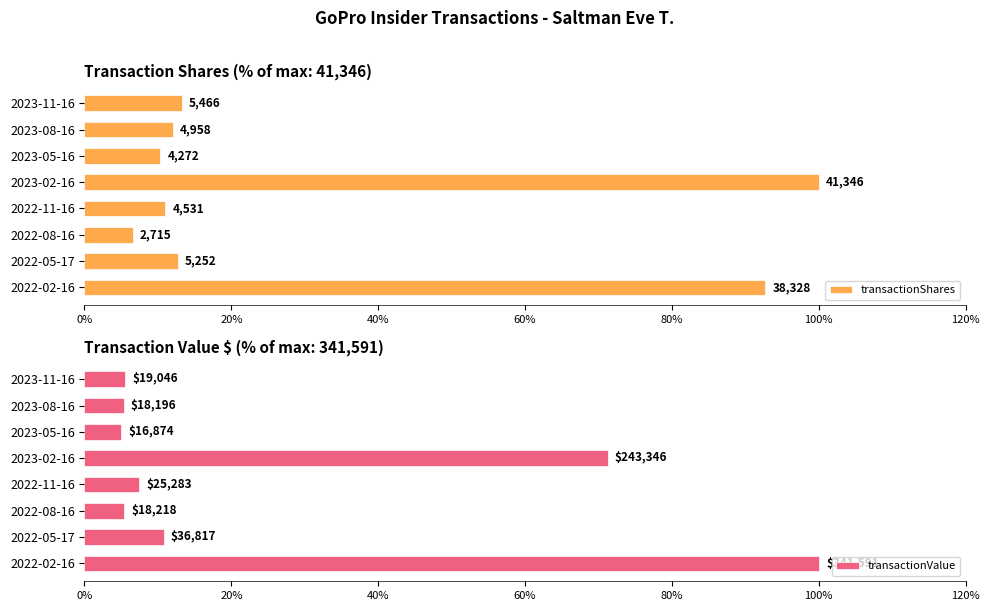

How many groups of bars are there?

8